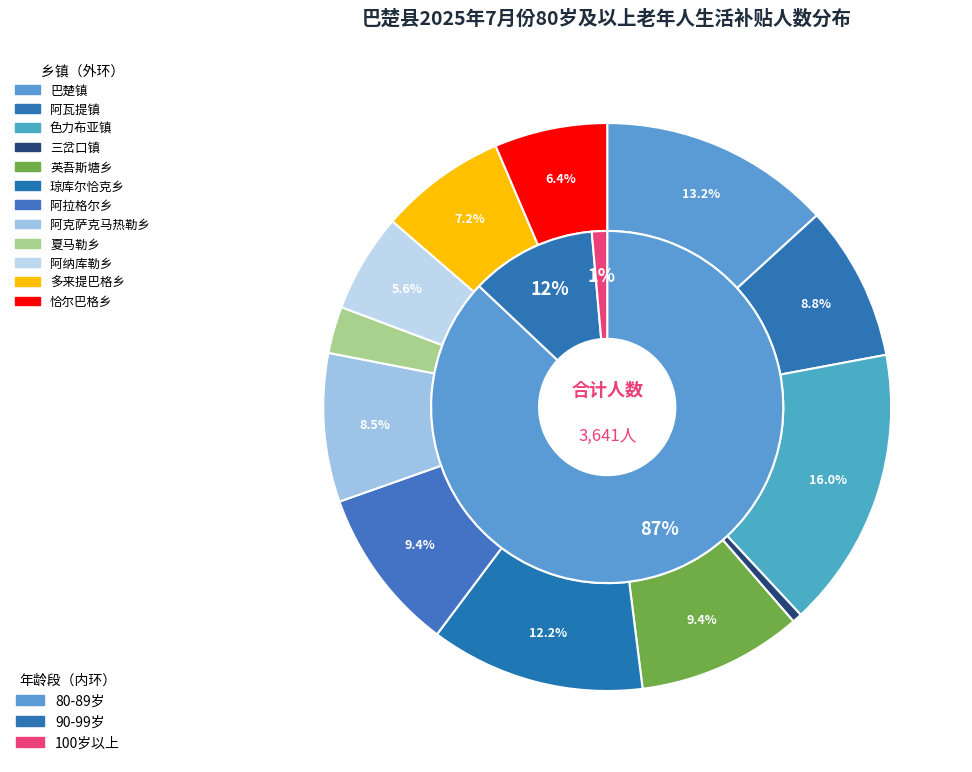

To the nearest percent, what percentage of the pie is 多来提巴格乡?

7%